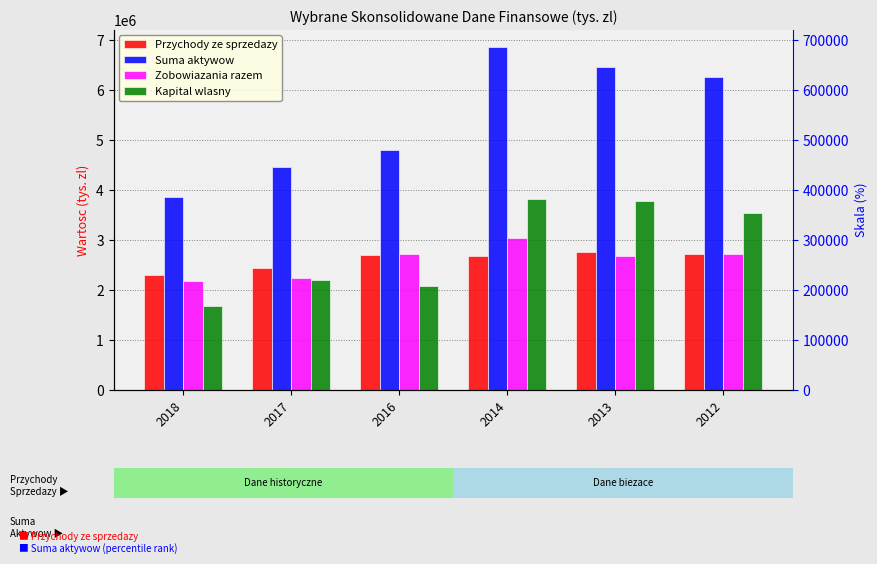

What is the sum of the Suma aktywow values at 2016 and 2017?

9264348